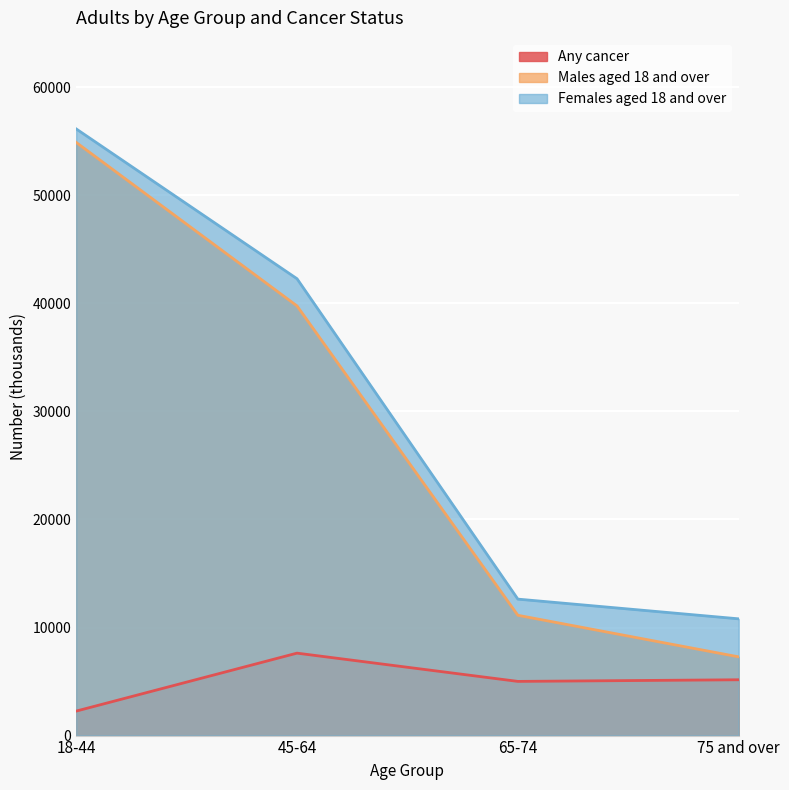

Reading left to right, what are all the values shown in this chart?

Any cancer: 2265	7629	5014	5165
Males aged 18 and over: 54892	39761	11133	7285
Females aged 18 and over: 56142	42277	12628	10804